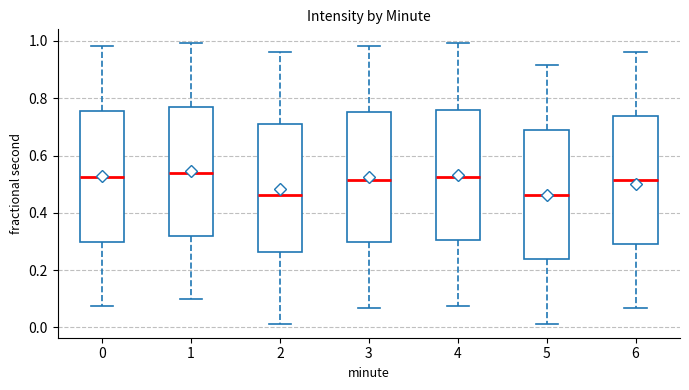

Reading left to right, transcribe this box plot: for each box, give where its median line is, the range the box spans, and where its two whiskers end, as read against the y-axis. The values are not printed on the chart, so give them approximately, as read against the axis.

0: median 0.52, box 0.30 to 0.76, whiskers 0.08 to 0.98
1: median 0.54, box 0.32 to 0.76, whiskers 0.10 to 1.00
2: median 0.46, box 0.26 to 0.70, whiskers 0.02 to 0.96
3: median 0.52, box 0.30 to 0.76, whiskers 0.06 to 0.98
4: median 0.52, box 0.30 to 0.76, whiskers 0.08 to 1.00
5: median 0.46, box 0.24 to 0.68, whiskers 0.02 to 0.92
6: median 0.52, box 0.30 to 0.74, whiskers 0.06 to 0.96